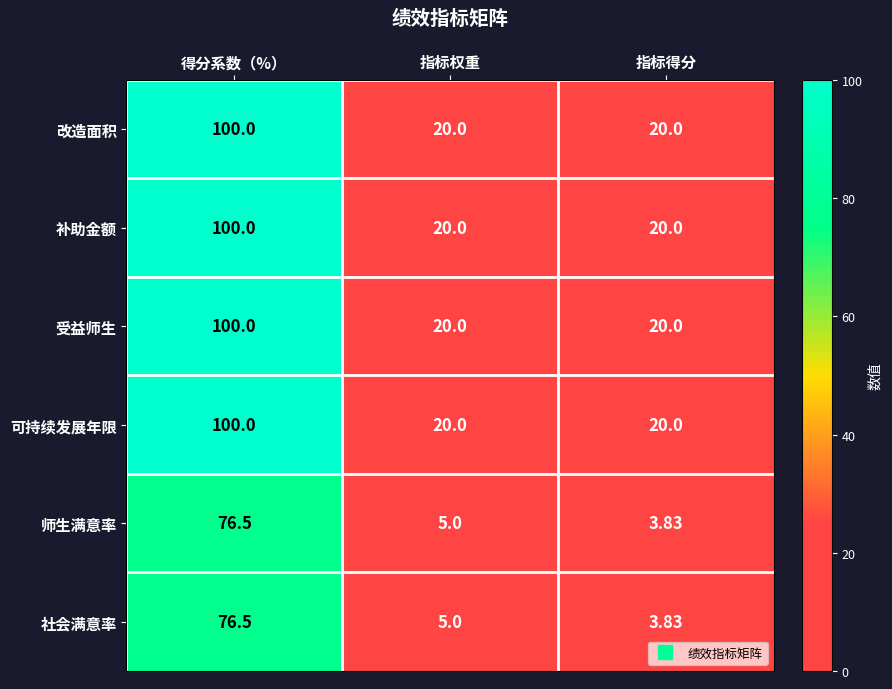

At how many categories does at least one series exceed 15?

3